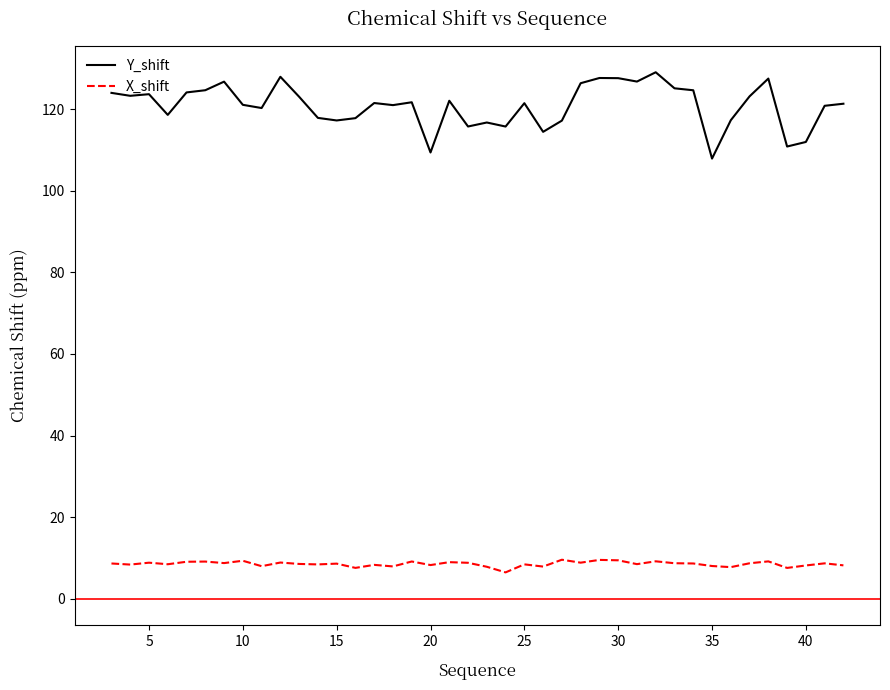

Which series has the largest total across all categories?

Y_shift